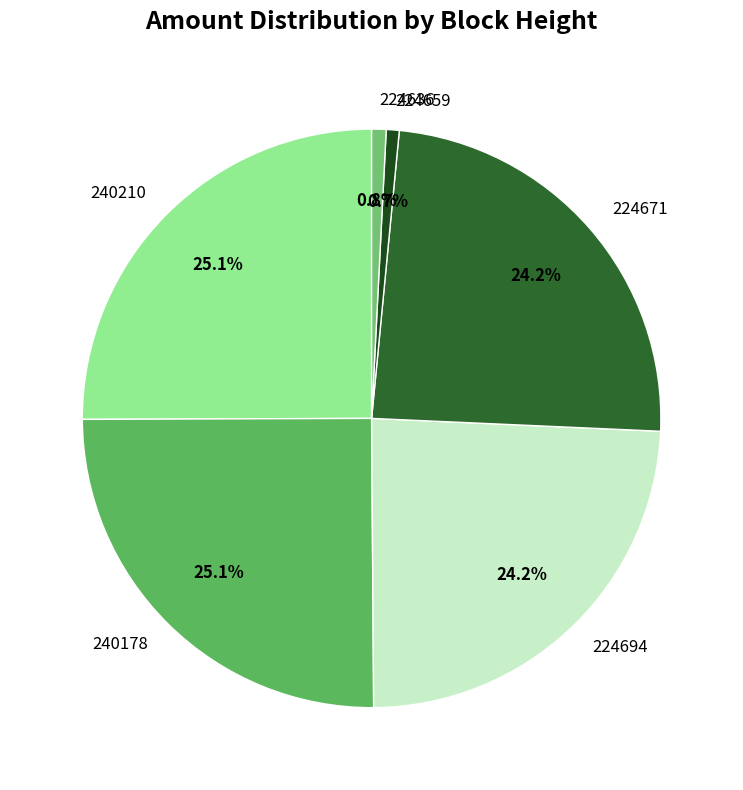

How many slices are in this pie chart?

6